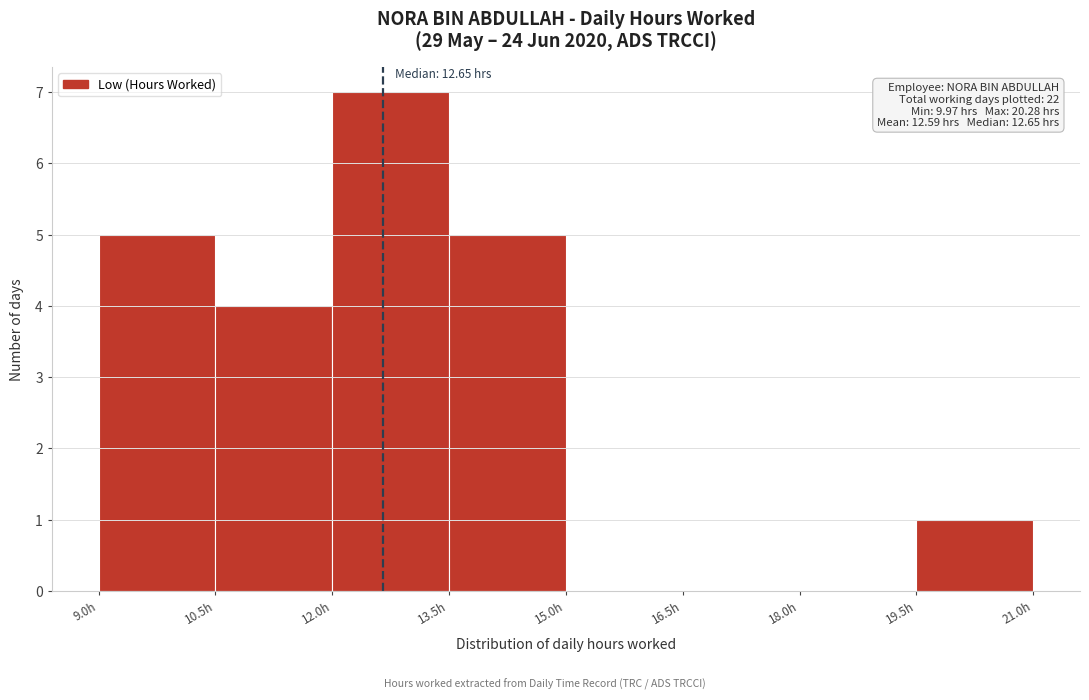

Over which range of the x-axis is the bar tallest?

12.0 to 13.5